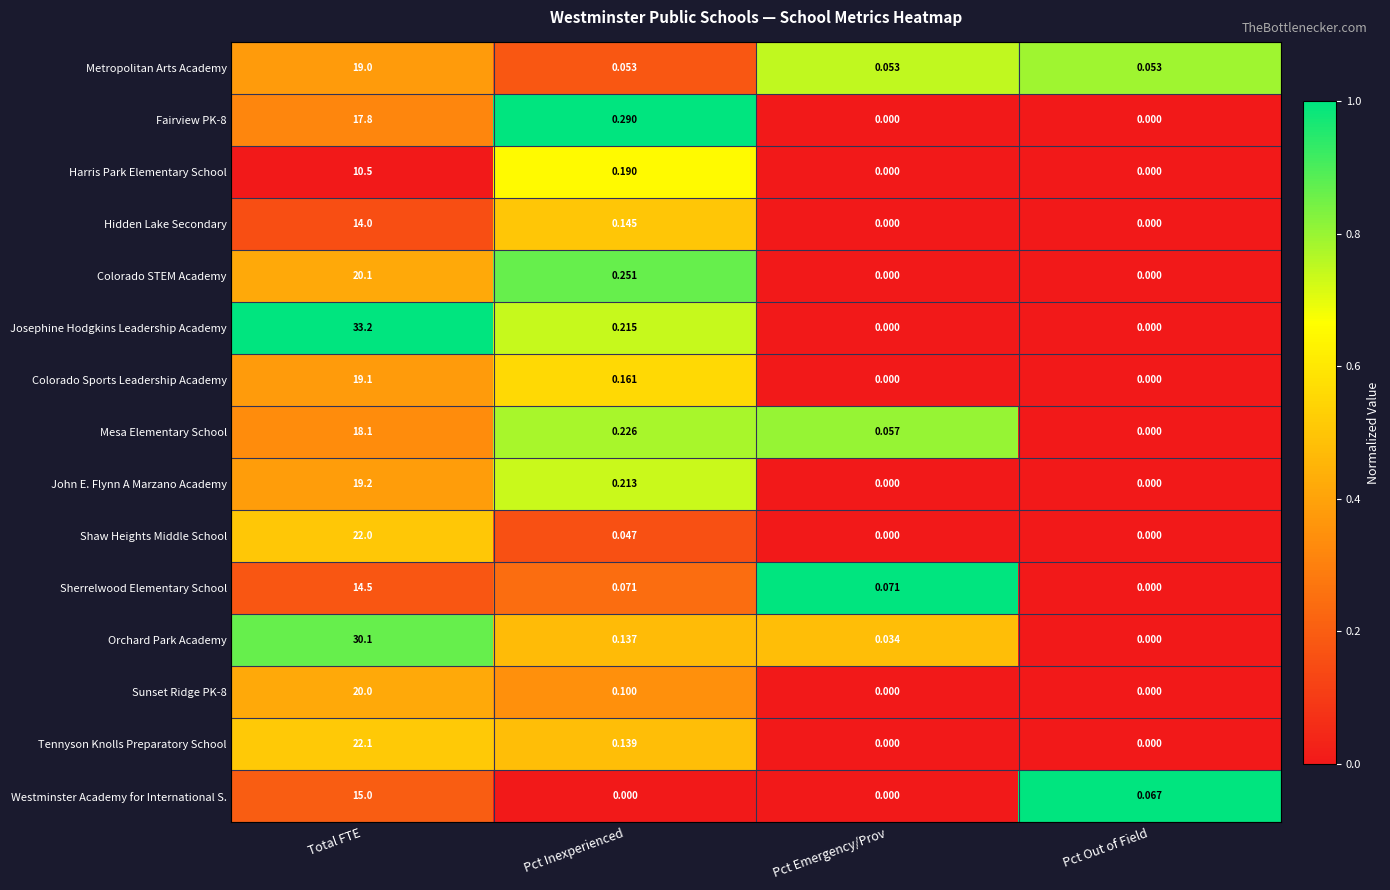

Which category has the highest value in the Tennyson Knolls Preparatory School series?

Total FTE